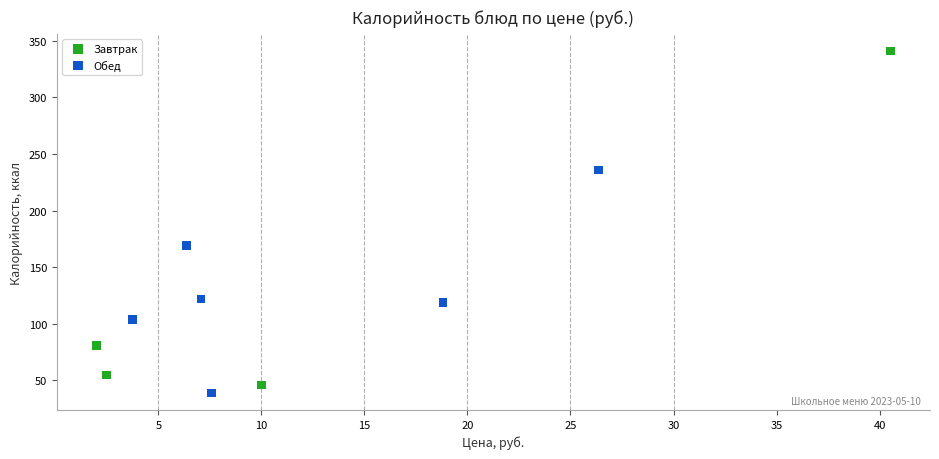

Which series reaches the minimum Y coordinate?

Обед